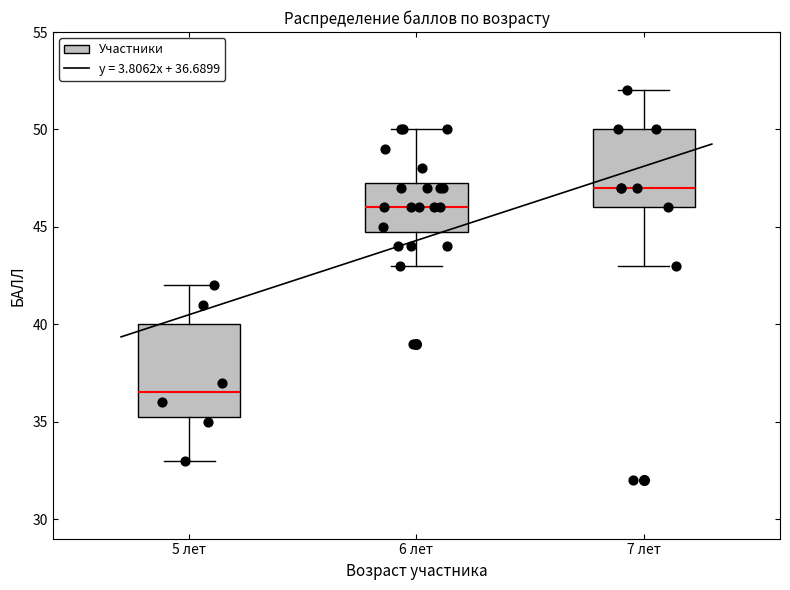

Which box has the lowest median line?

5 лет